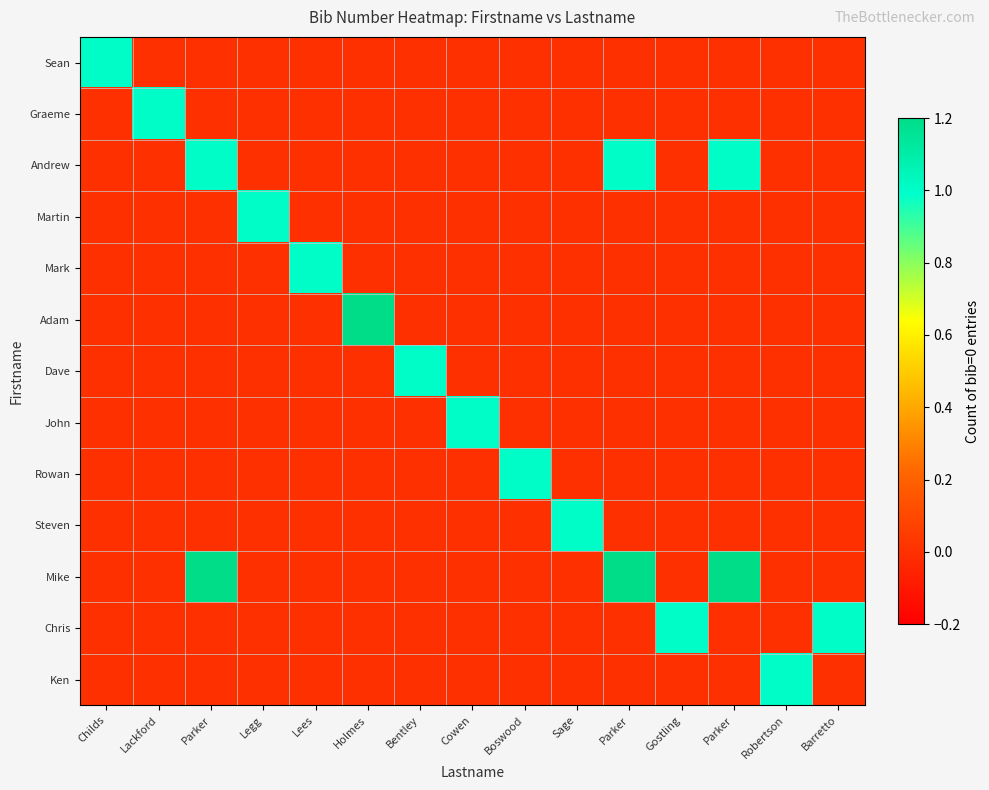

What is the greatest value displayed?

2